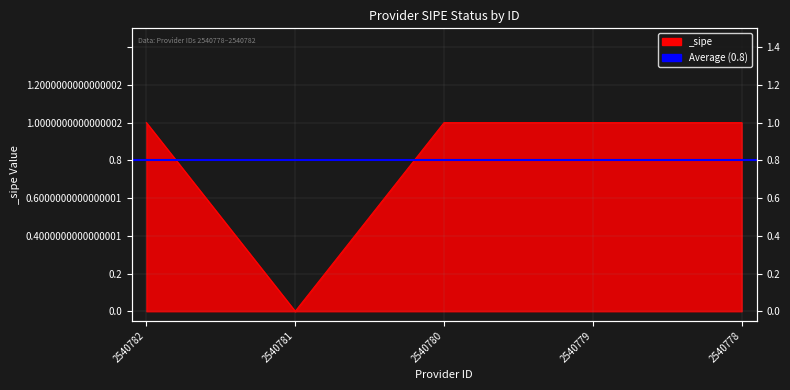

Reading right to left, what are all the values shown in this chart?

1	1	1	0	1